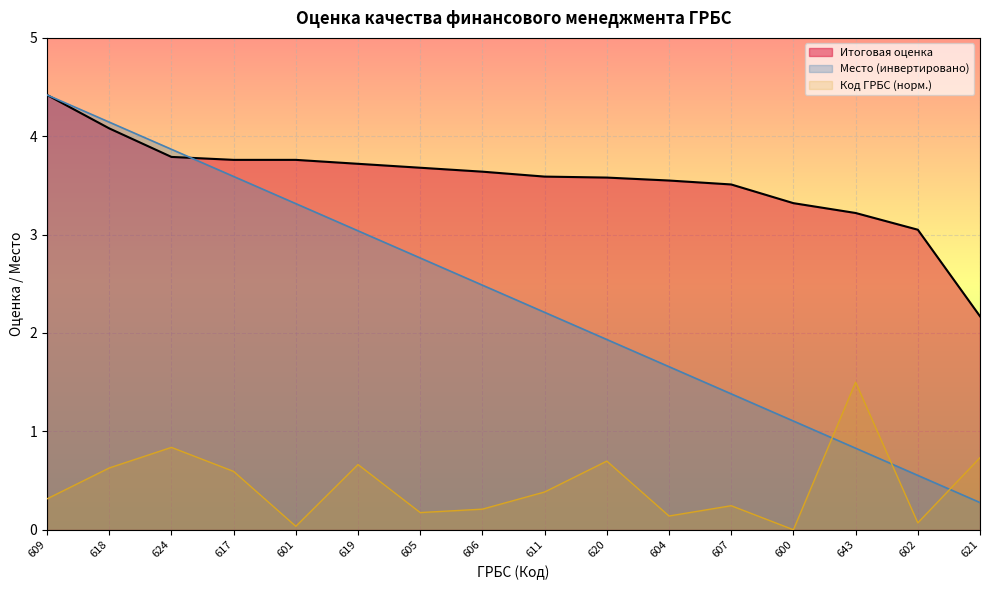

What is the difference between the maximum and minimum values in the Код ГРБС series?

1.5